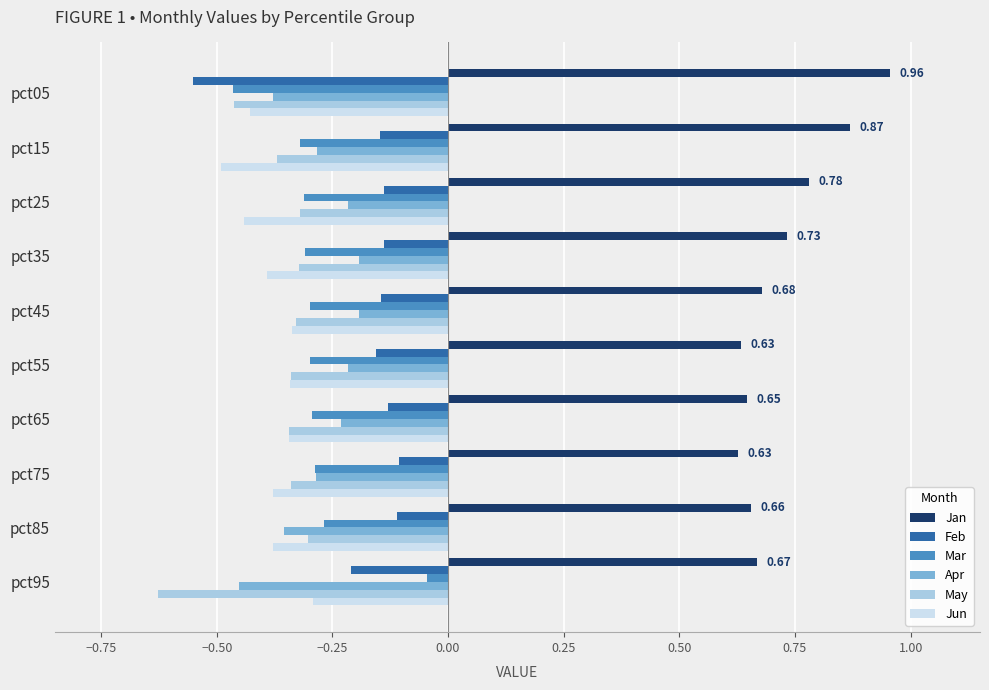

What is the sum of all Apr values?

-2.8